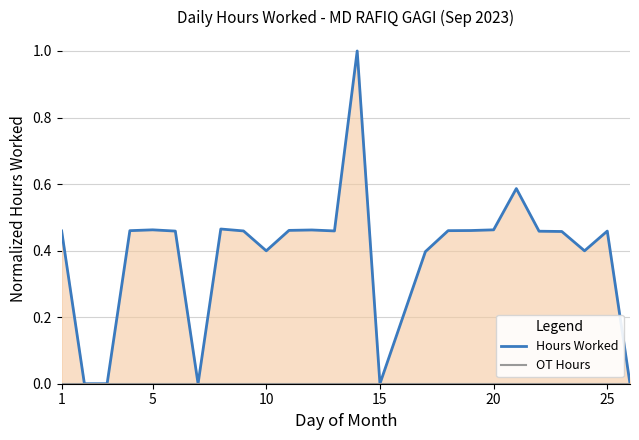

Which category has the highest value in the OT Hours series?

1